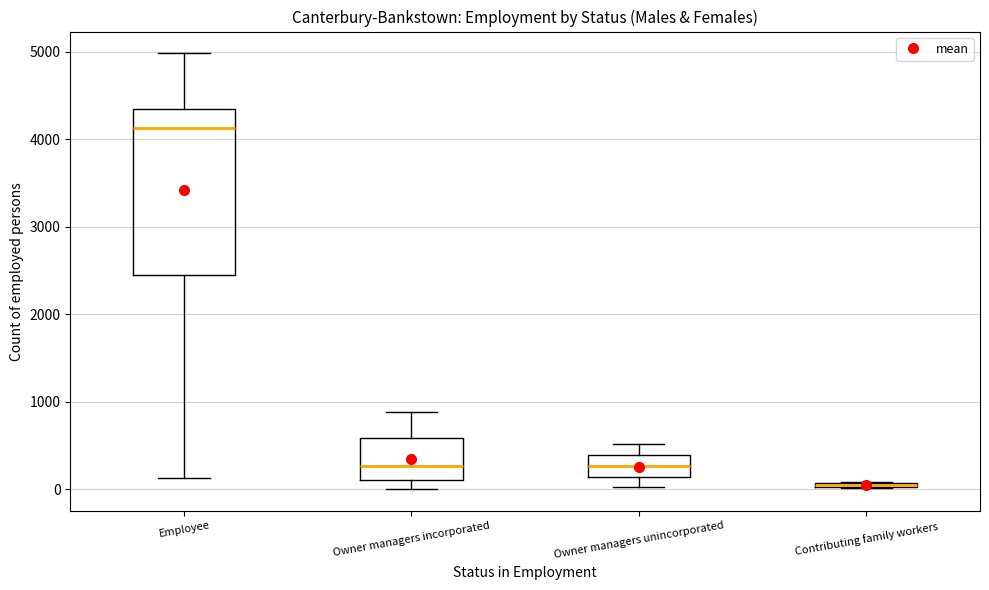

Where is the upper edge of the box for Owner managers unincorporated on the y-axis? The values are not printed on the chart, so give them approximately, as read against the axis.

400